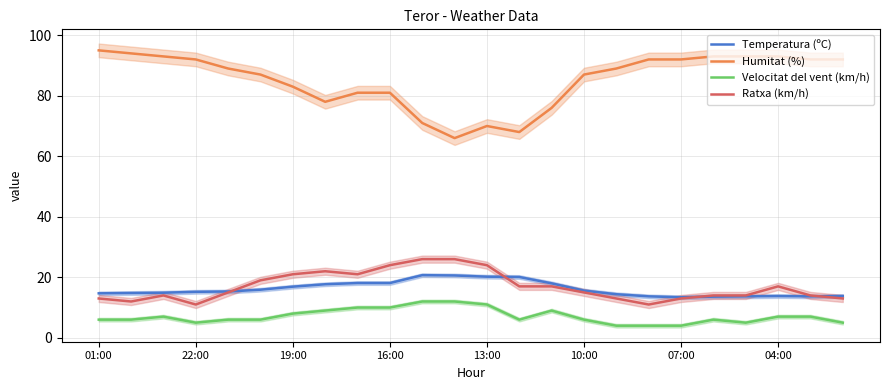

How many lines are shown in the chart?

4